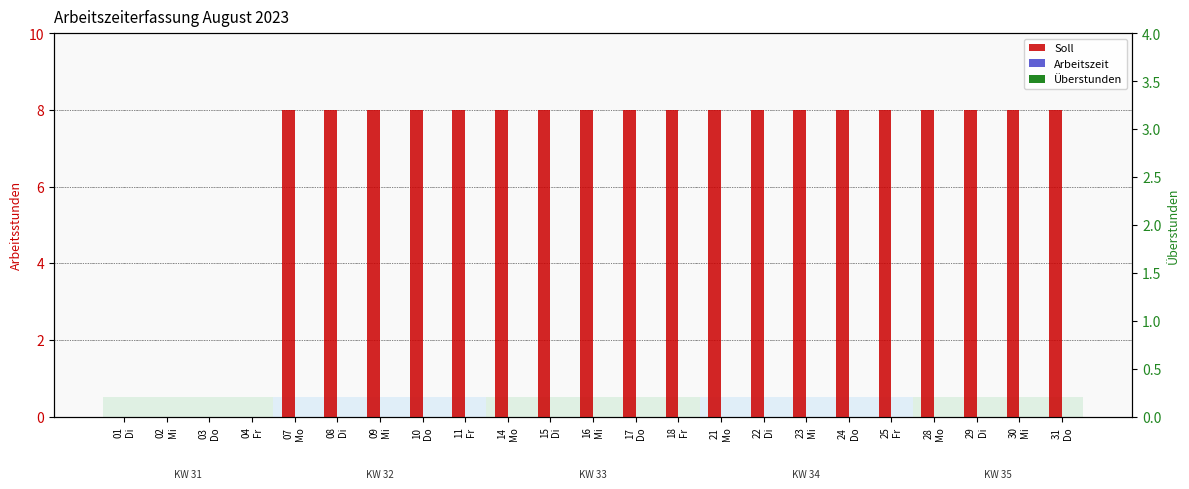

At which label is Überstunden closest to 0?

01
Di